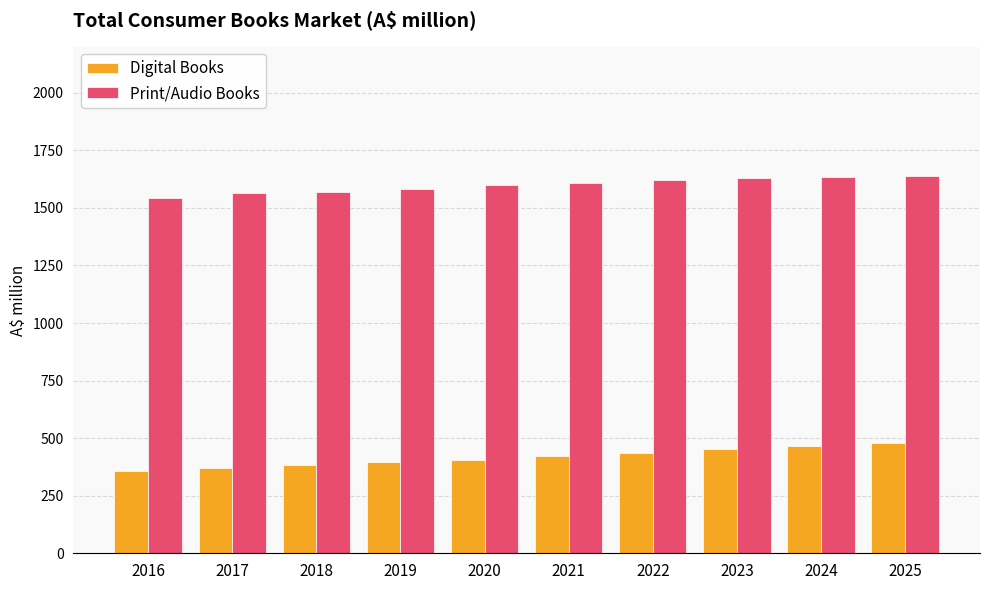

How many groups of bars are there?

10